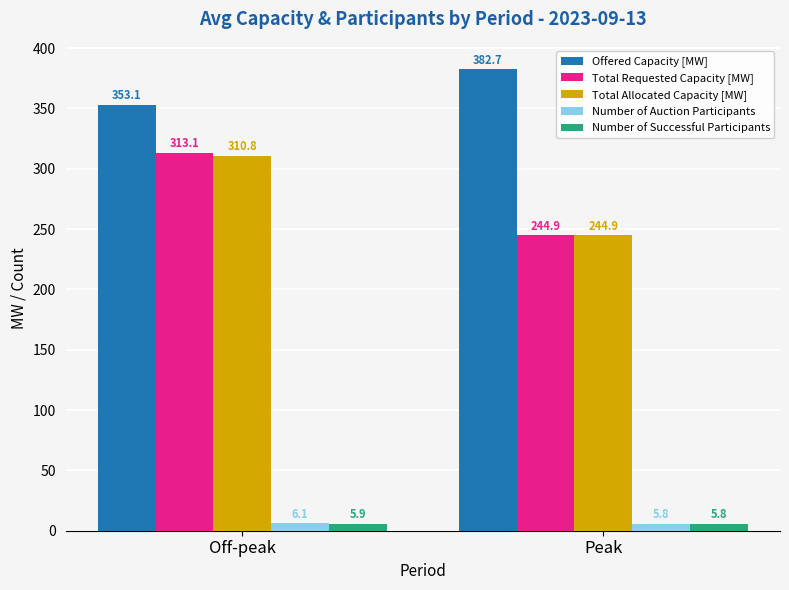

What is the sum of all Number of Auction Participants values?

11.9